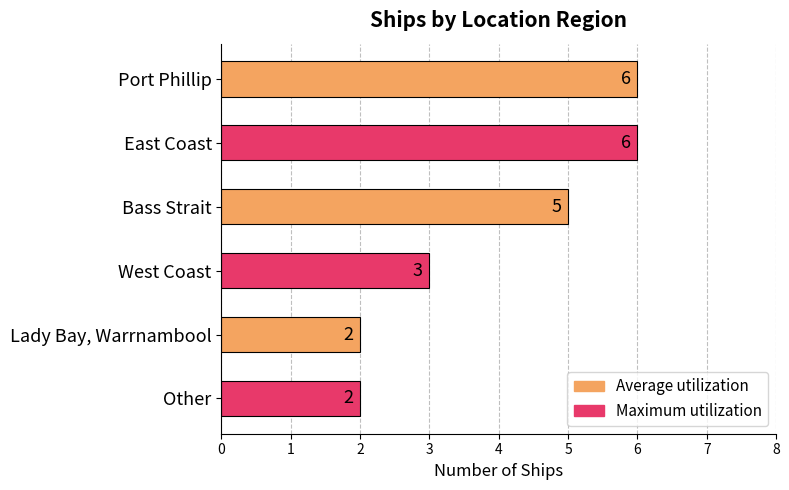

How many values are below 5?

3